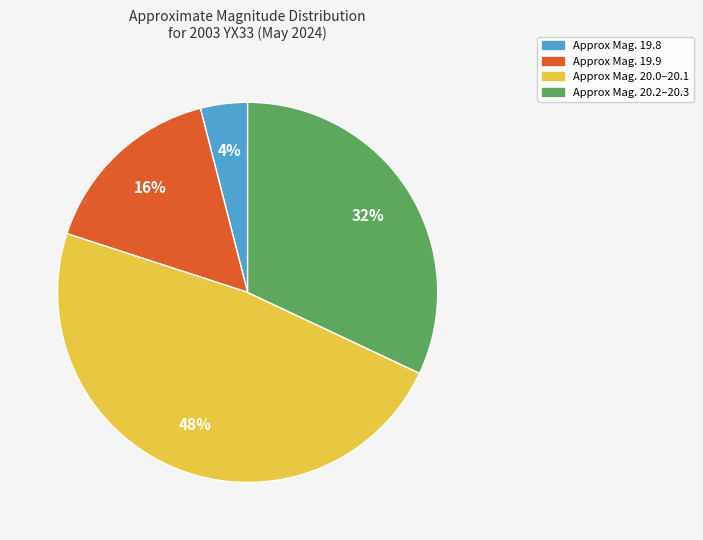

To the nearest percent, what is the average slice percentage?

25%